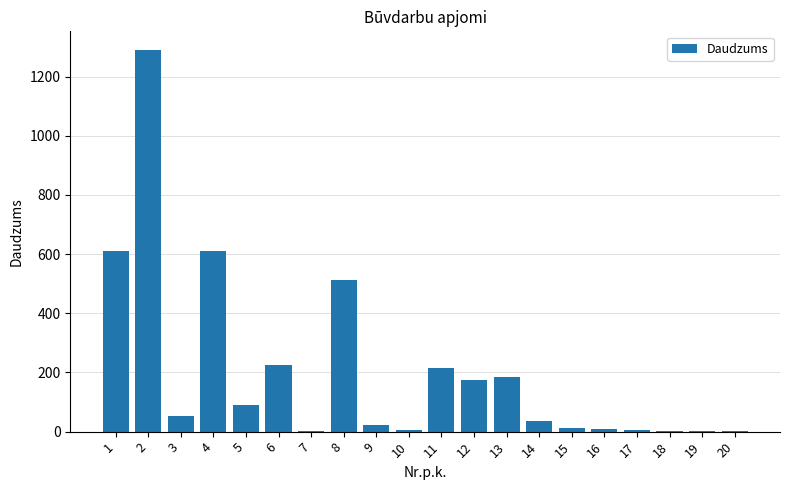

Is it true that the value at 12 is 294.7?

False